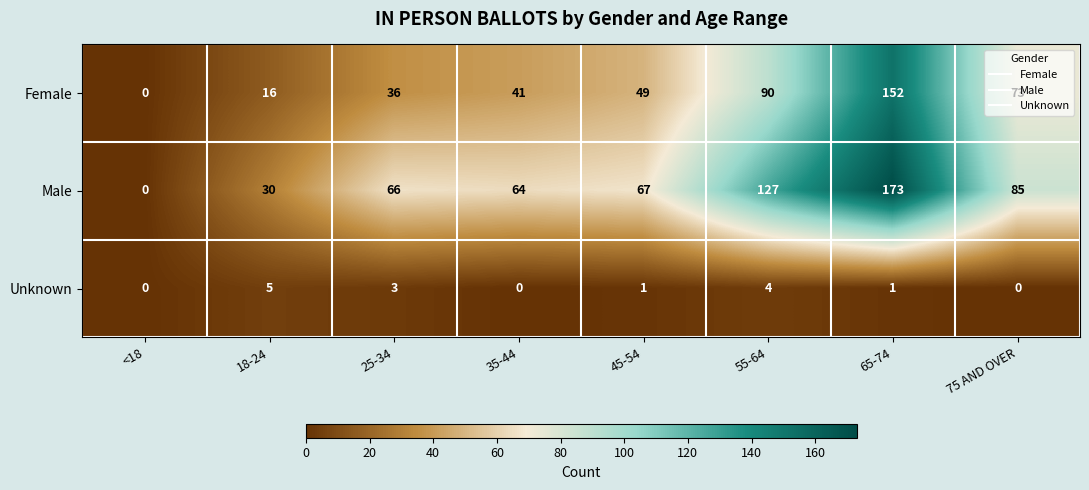

At which label does Female reach its minimum?

<18